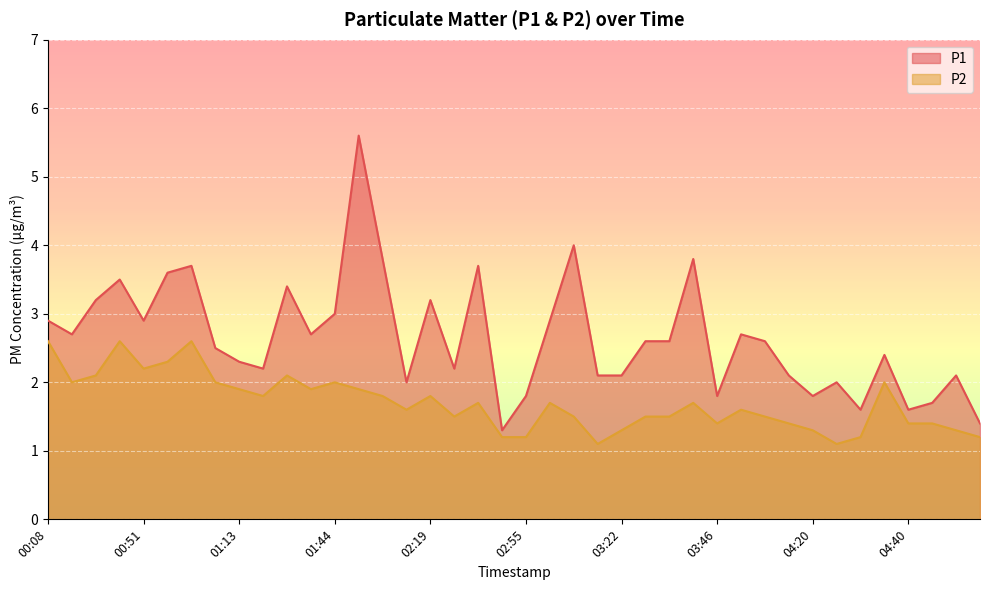

What are all the series names shown in the legend?

P1, P2